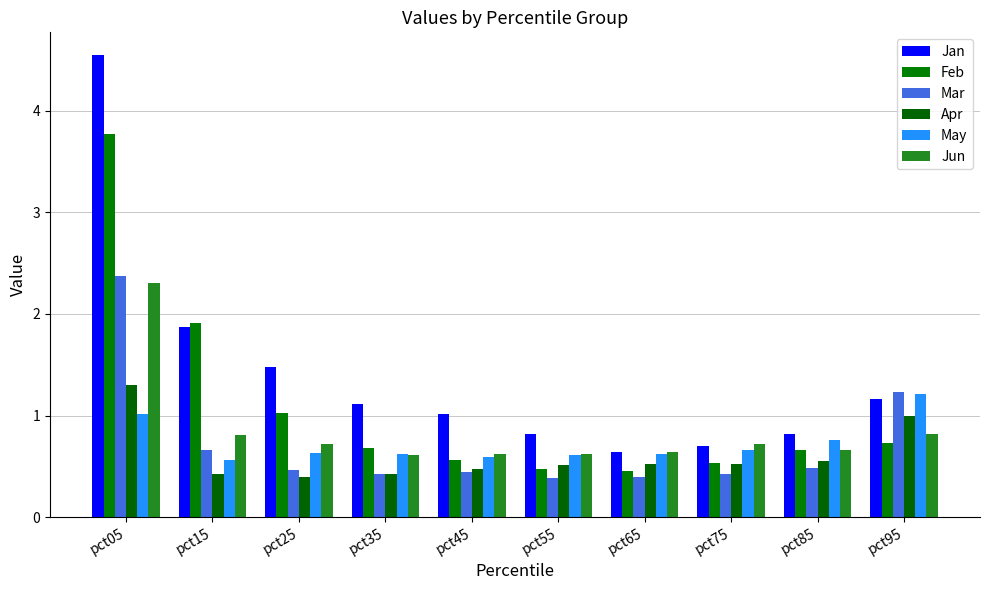

What is the sum of the Feb values at pct35 and pct55?

1.2